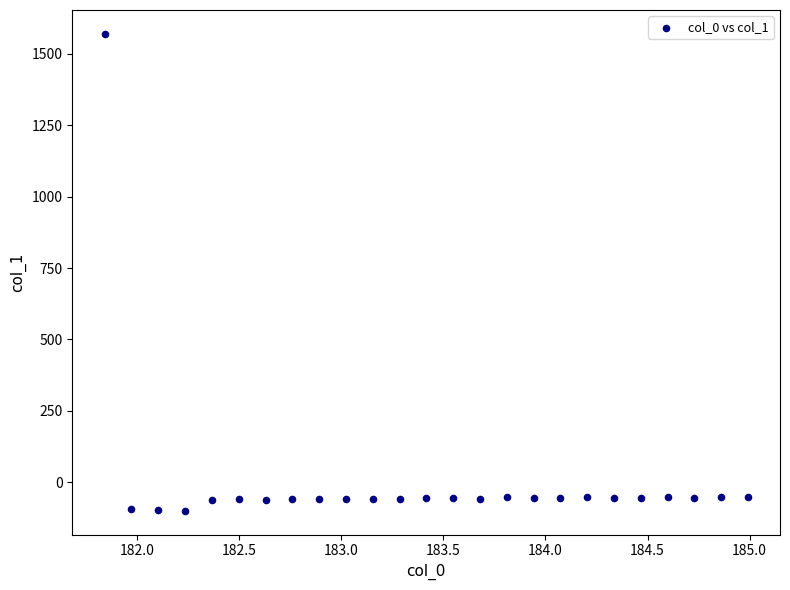

What is the range of X values (max minus min)?

3.1